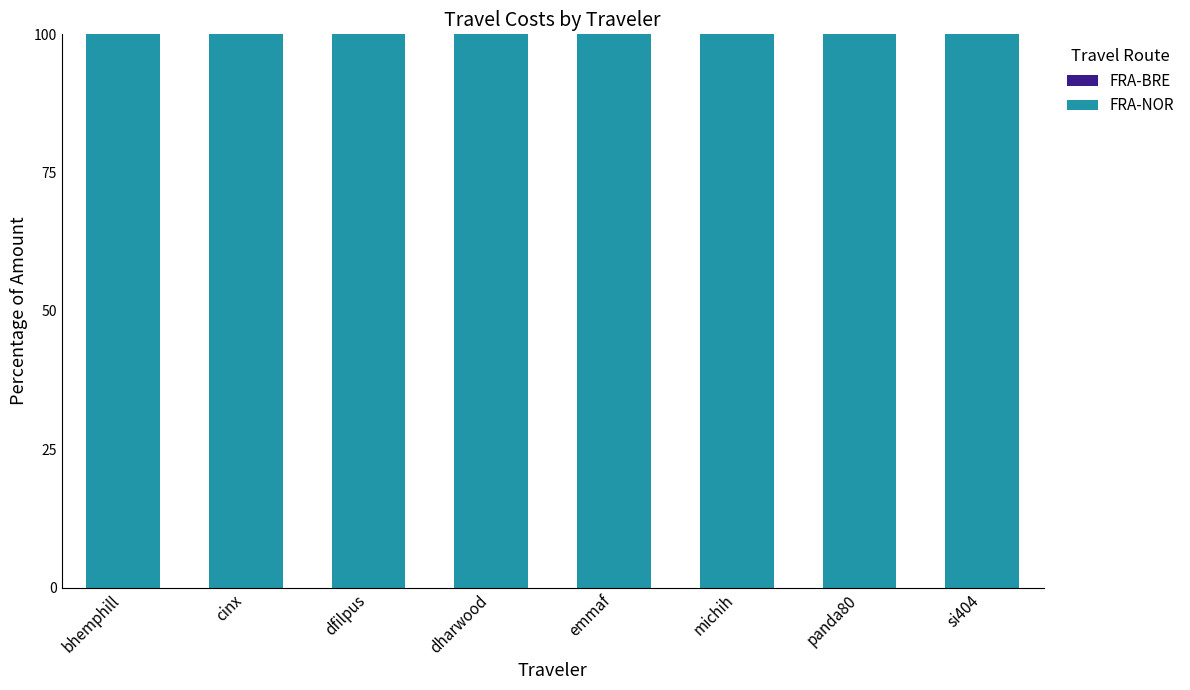

What are all the series names shown in the legend?

FRA-BRE, FRA-NOR